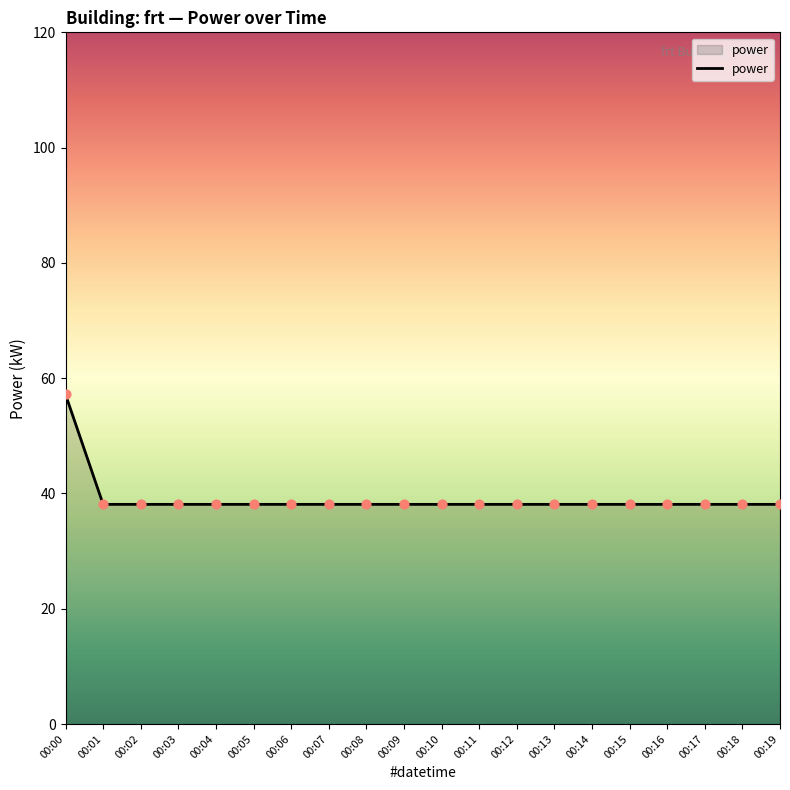

Approximately how many times larger is the value at 00:05 compared to 00:13?

1.0